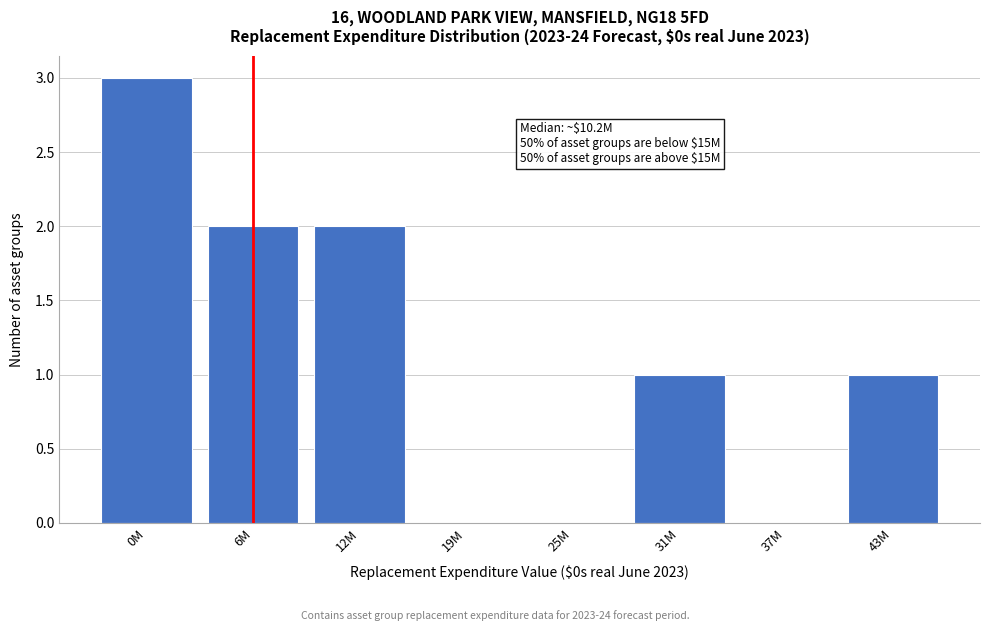

Reading left to right, what are all the values shown in this chart?

0M=3	6M=2	12M=2	19M=0	25M=0	31M=1	37M=0	43M=1